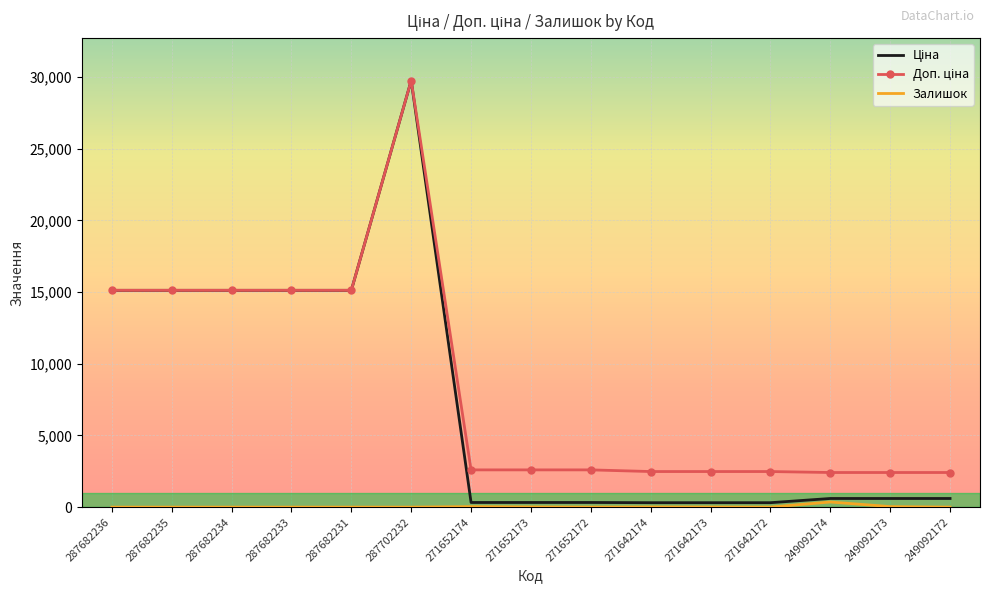

At which category is the sum across all series the highest?

287702232